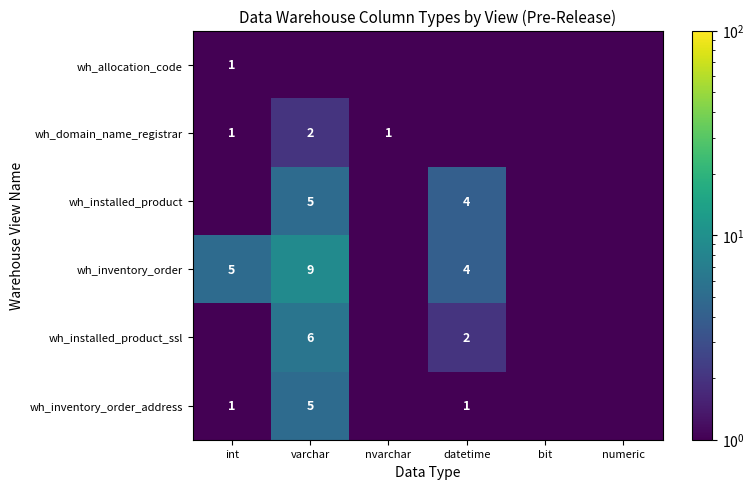

What is the sum of the wh_domain_name_registrar values at varchar and int?

3.0